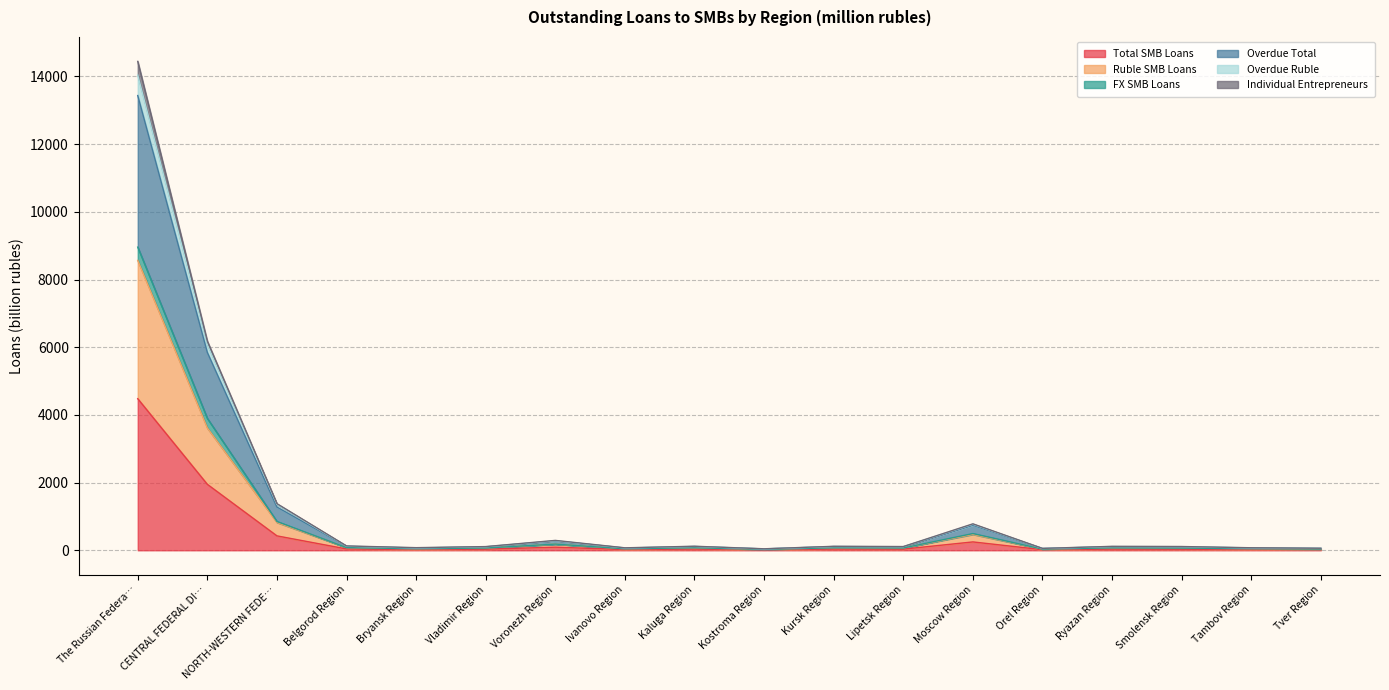

How many data points in Total SMB Loans are above 35?

9